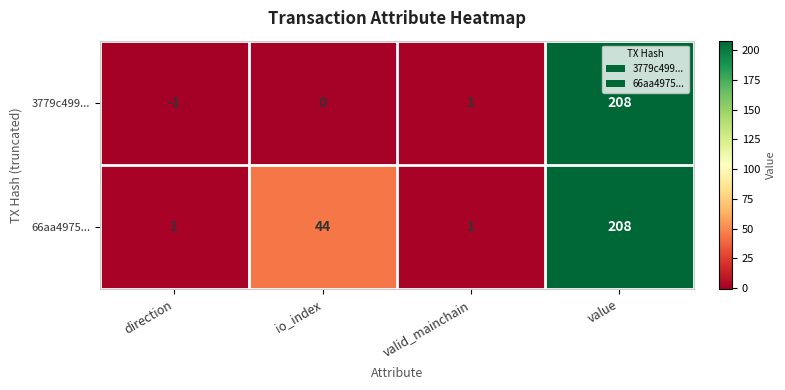

Which series has the largest total across all categories?

66aa4975...